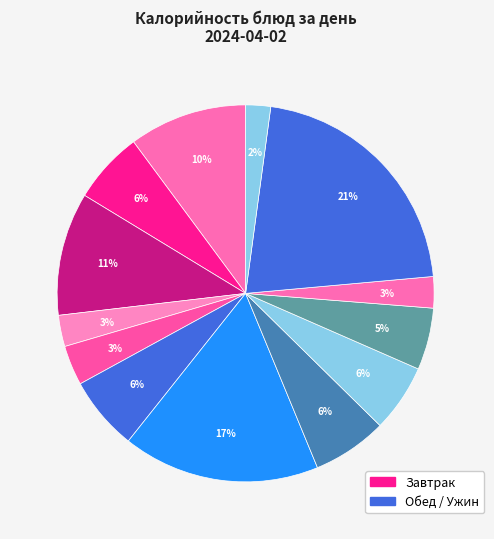

How many segments does this pie chart have?

13